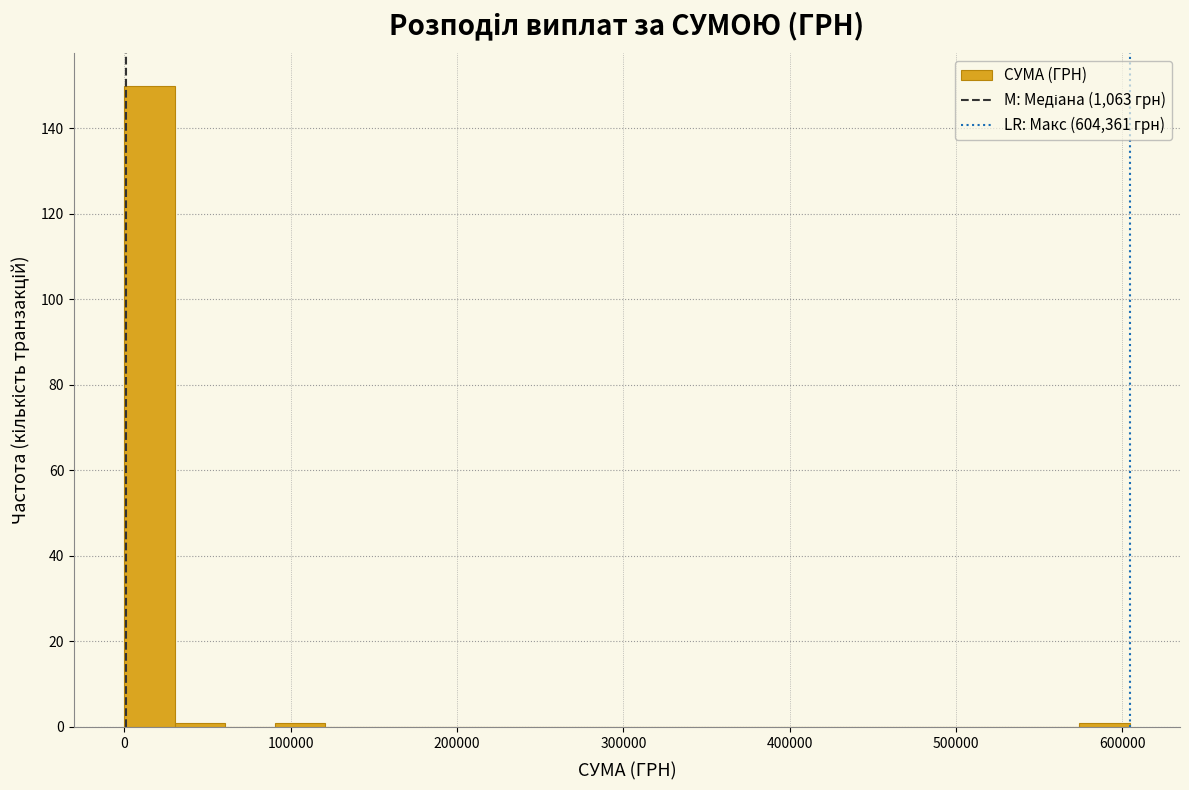

Around what value on the x-axis is the tallest bar? Give the approximate position of its centre, as read against the axis.

20000